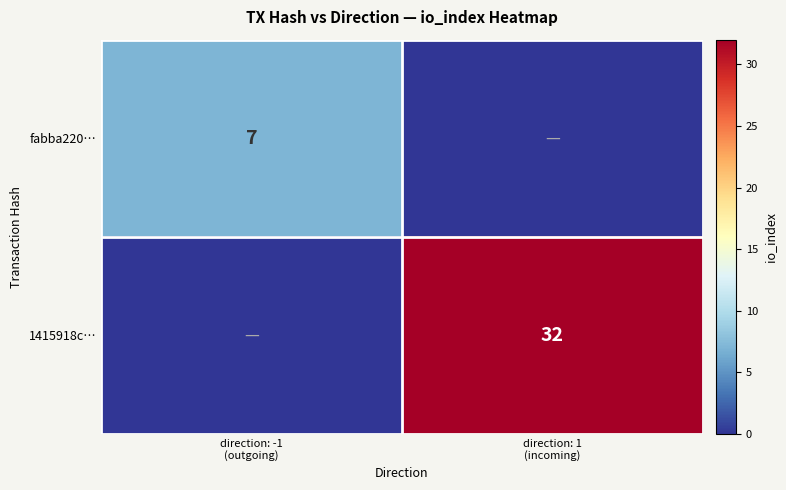

Which has a higher value, direction: 1
(incoming) or direction: -1
(outgoing)?

direction: -1
(outgoing)